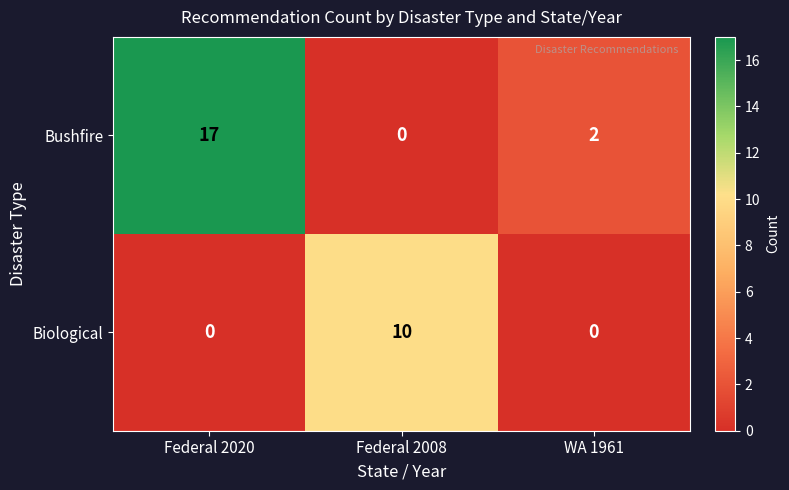

What is the approximate value of Bushfire at Federal 2020, to the nearest 5?

15